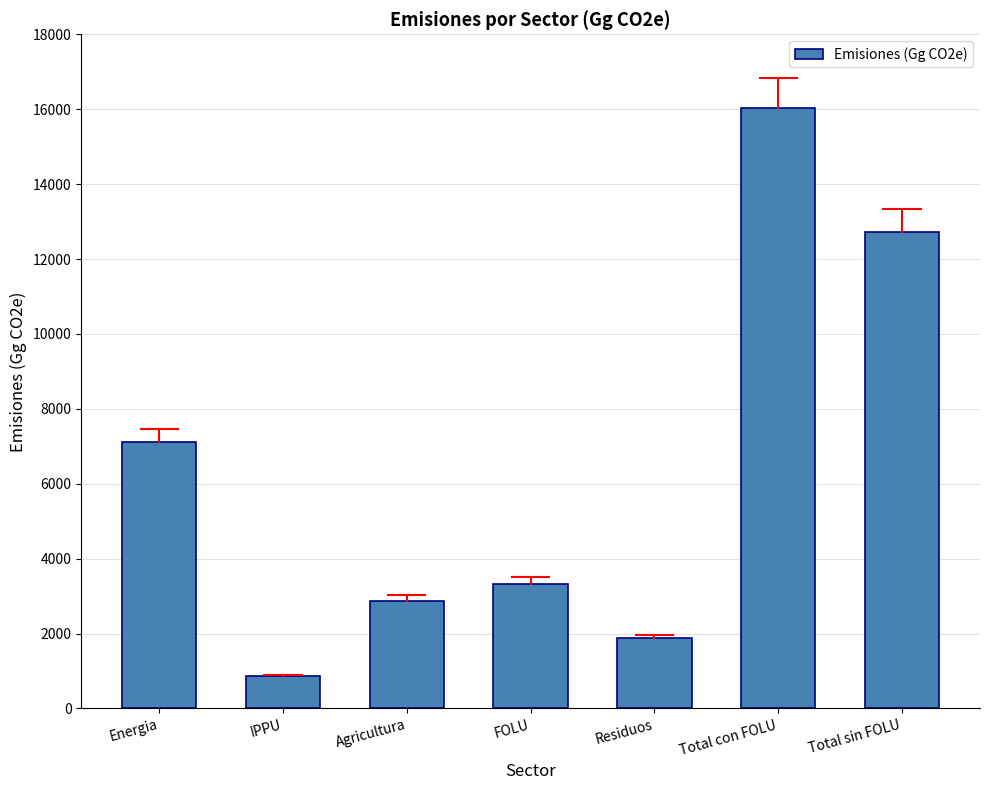

How many values are below 3331?

3